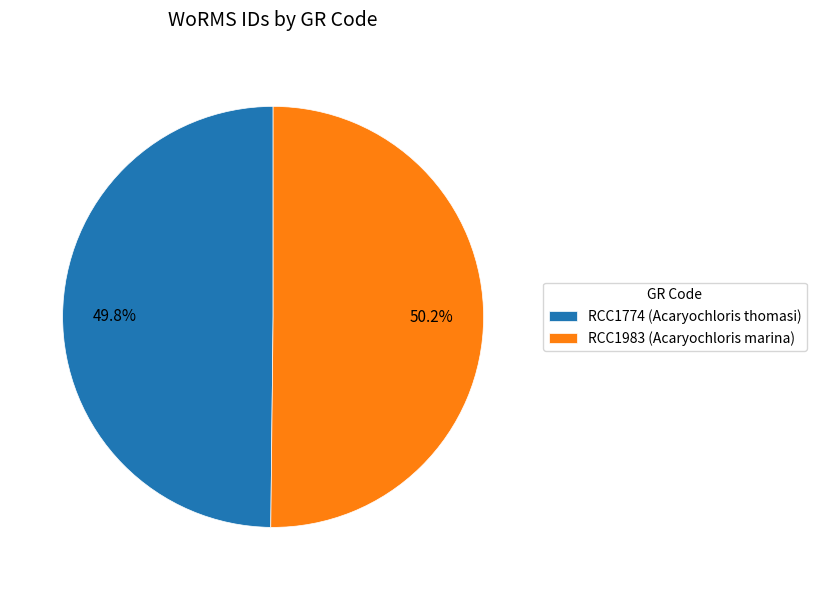

What is the total percentage of RCC1983 (Acaryochloris marina) and RCC1774 (Acaryochloris thomasi)?

100.0%